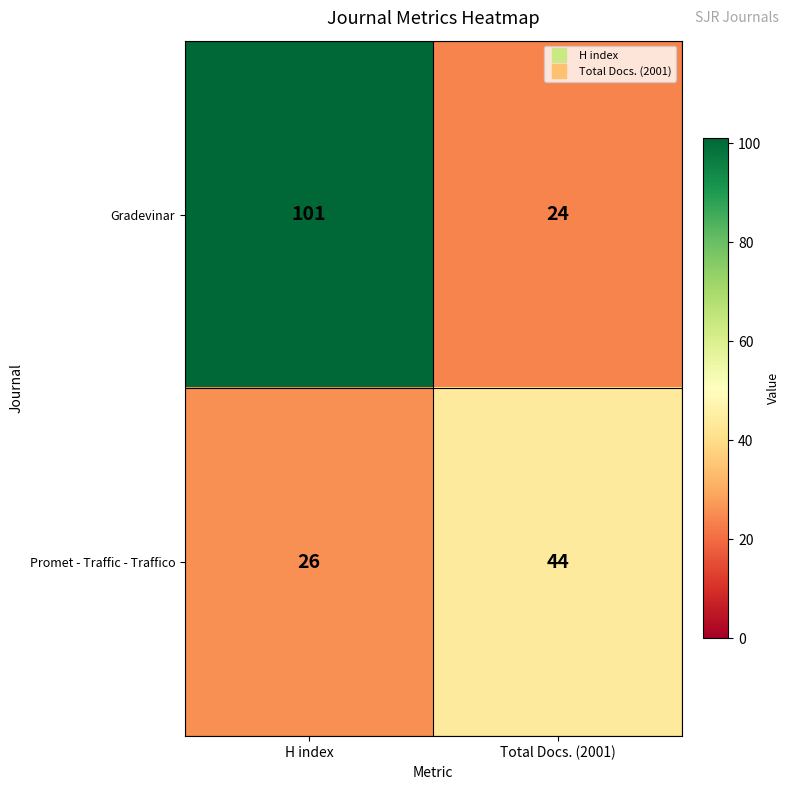

Between H index and Total Docs. (2001), which series saw the biggest shift?

Gradevinar